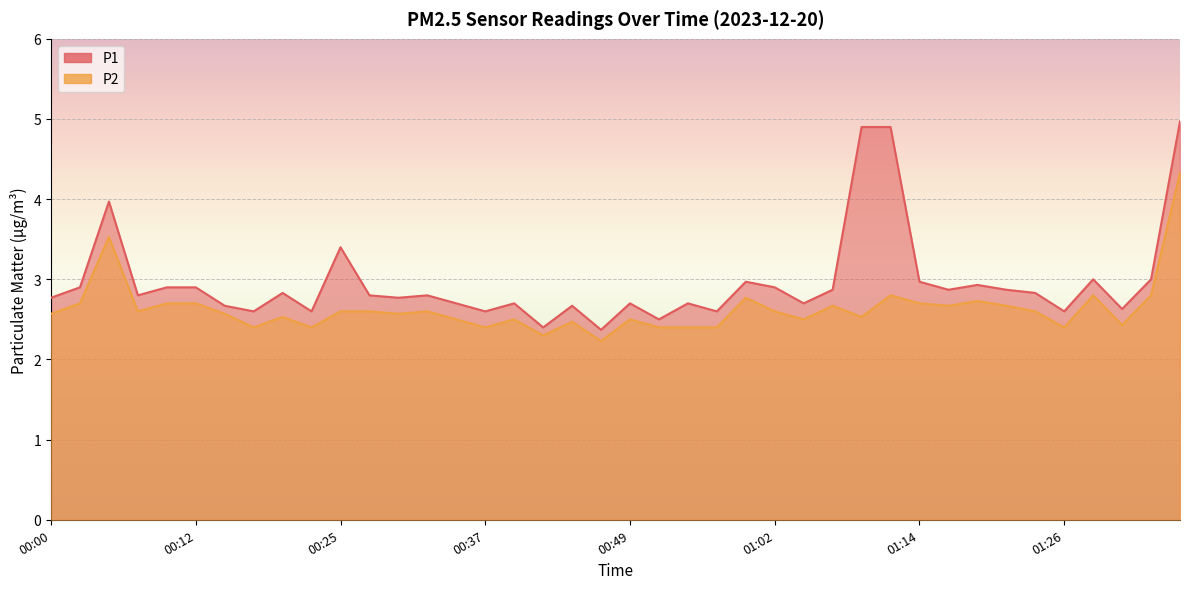

What is the value of the P2 point at the 35th from the left?

2.6